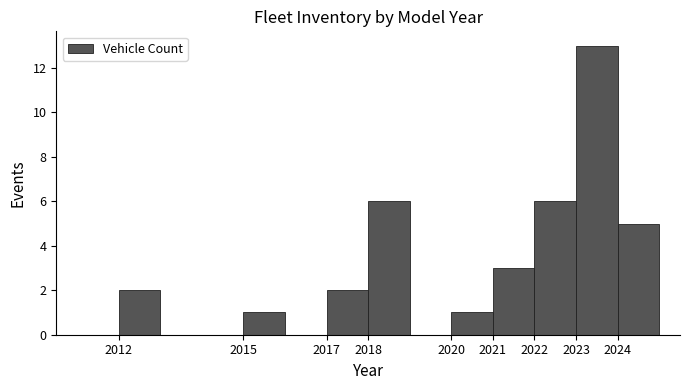

What is the height of the bar covering 2022 to 2023 on the x-axis? The values are not printed on the chart, so give them approximately, as read against the axis.

6